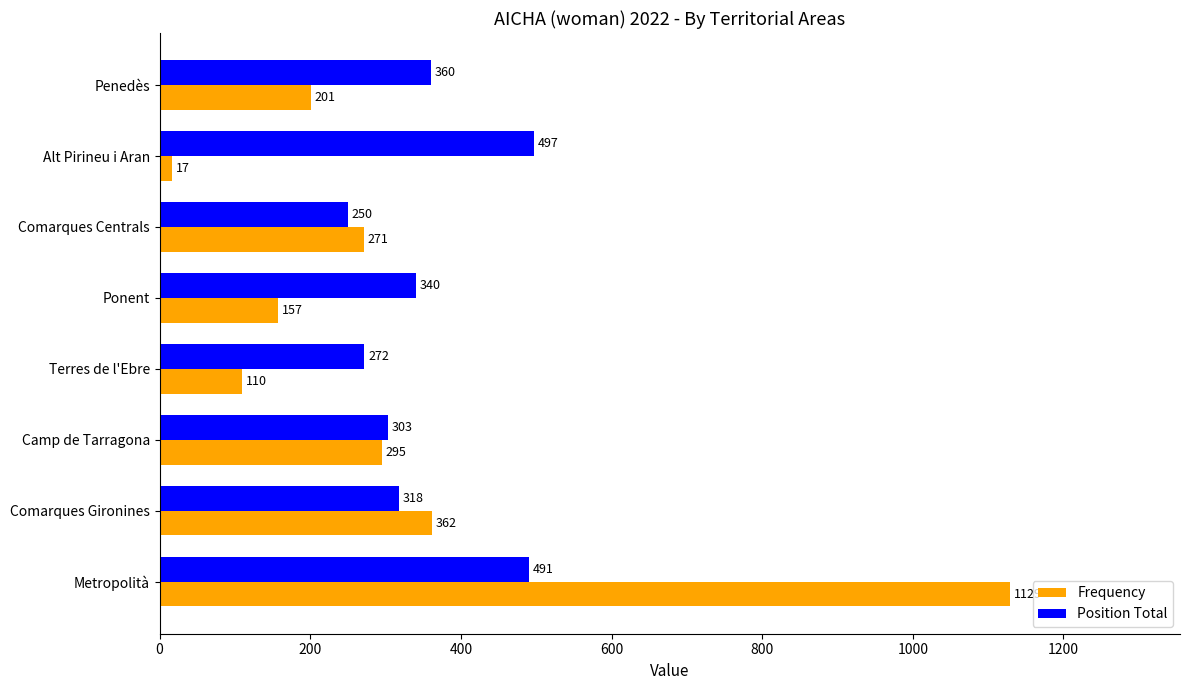

How many data points does each series have?

8